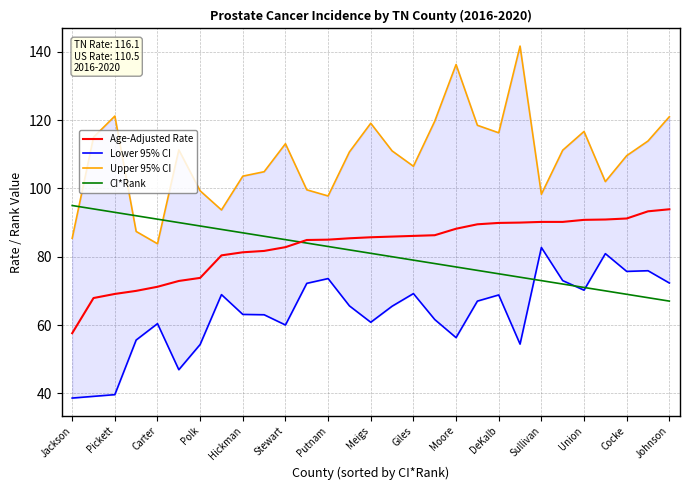

True or false: Age-Adjusted Rate has more than 2 interior local peaks.

False